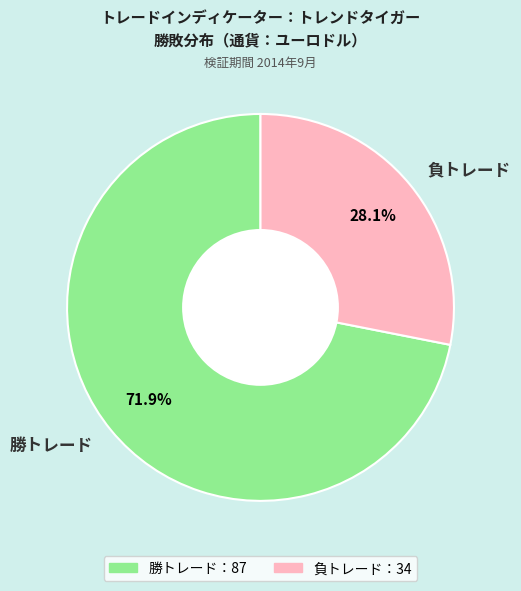

Which slice is the smallest?

負トレード